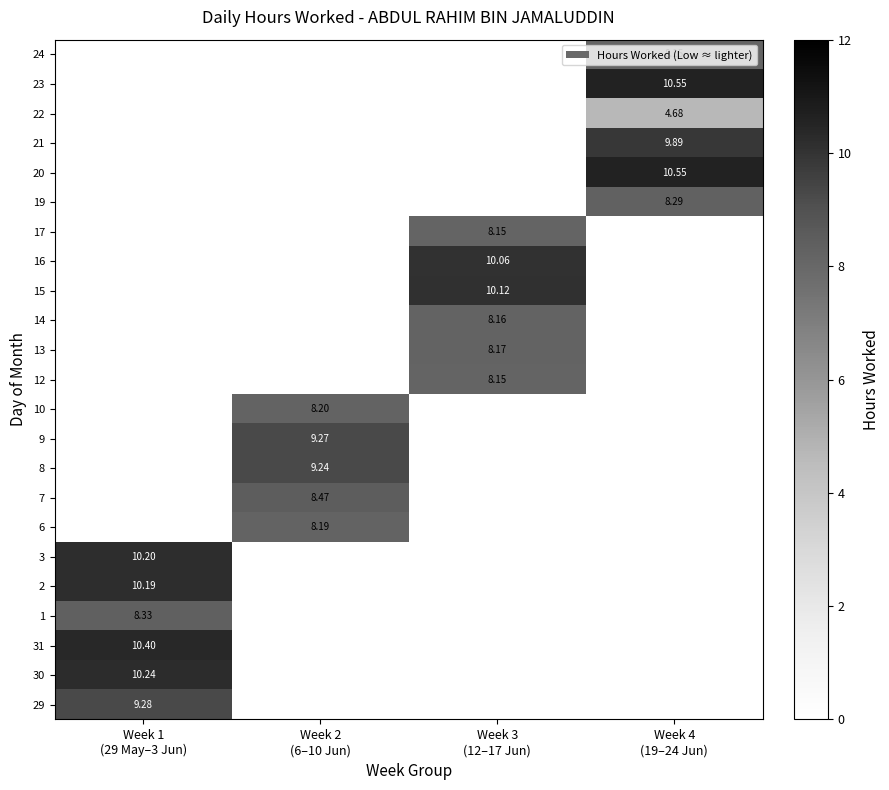

What is the sum of all 17 values?

8.2